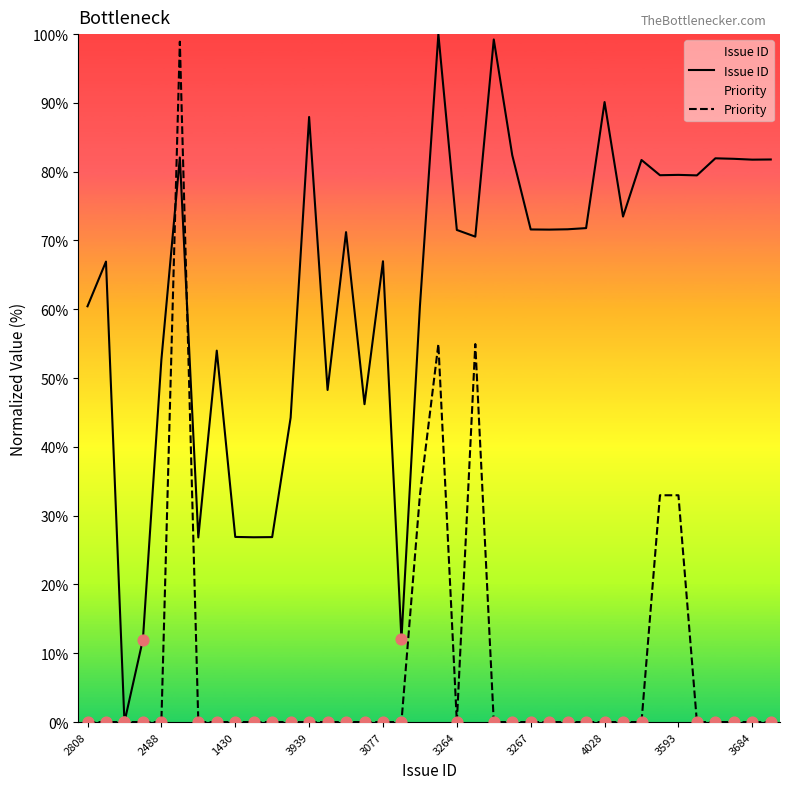

Which series reaches the maximum Y coordinate?

Issue ID